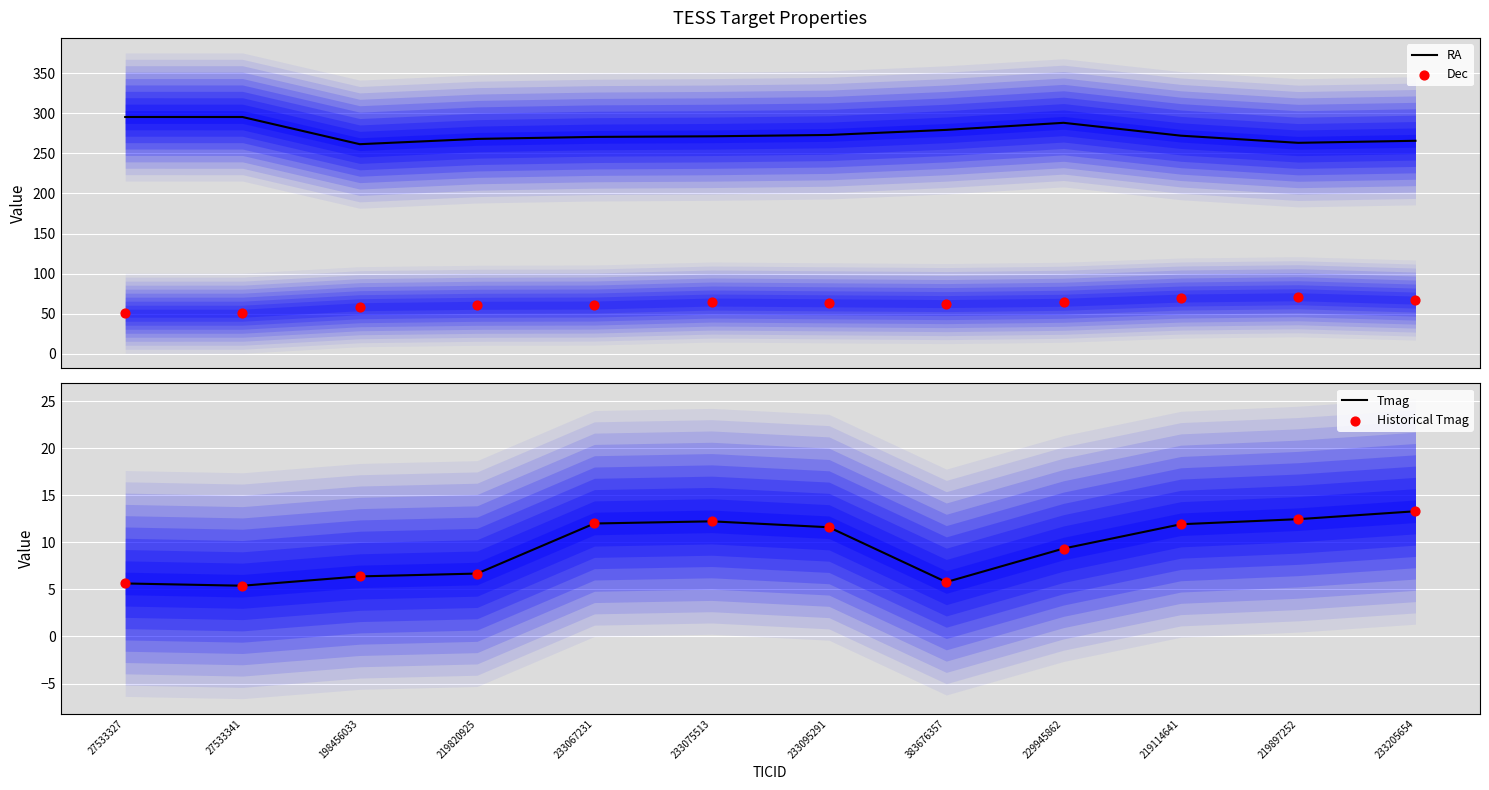

Which series contains the lowest Y value?

Tmag